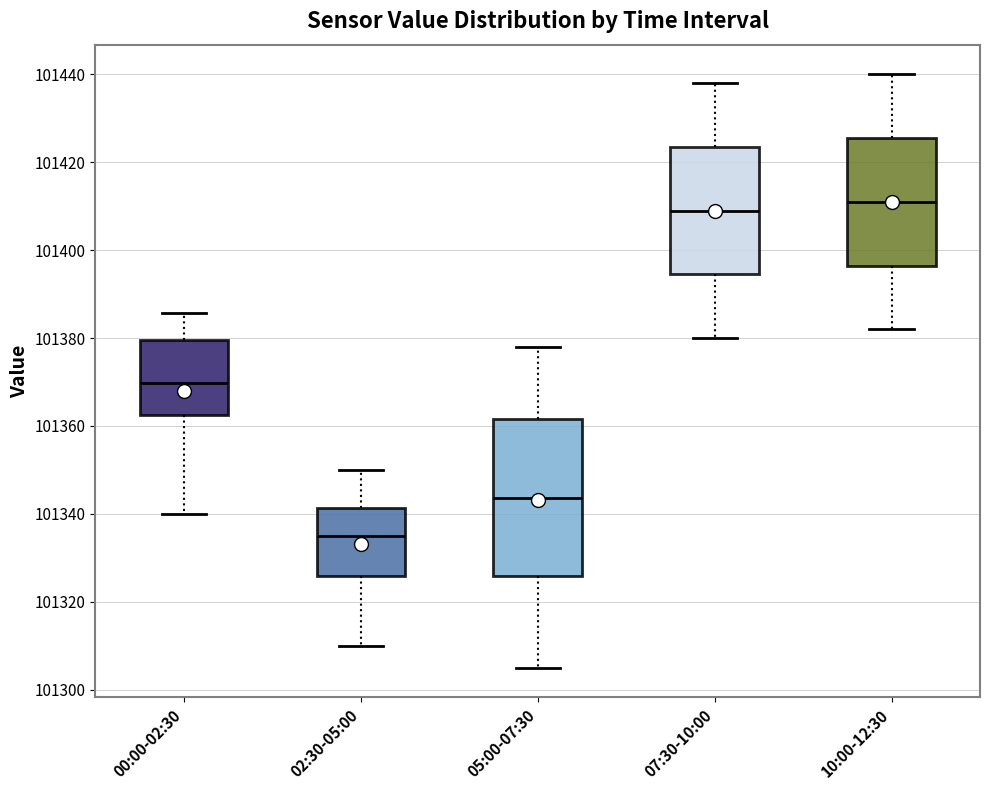

Reading left to right, transcribe this box plot: for each box, give where its median line is, the range the box spans, and where its two whiskers end, as read against the y-axis. The values are not printed on the chart, so give them approximately, as read against the axis.

00:00-02:30: median 101370, box 101362 to 101380, whiskers 101340 to 101386
02:30-05:00: median 101334, box 101326 to 101342, whiskers 101310 to 101350
05:00-07:30: median 101344, box 101326 to 101362, whiskers 101306 to 101378
07:30-10:00: median 101410, box 101394 to 101424, whiskers 101380 to 101438
10:00-12:30: median 101412, box 101396 to 101426, whiskers 101382 to 101440